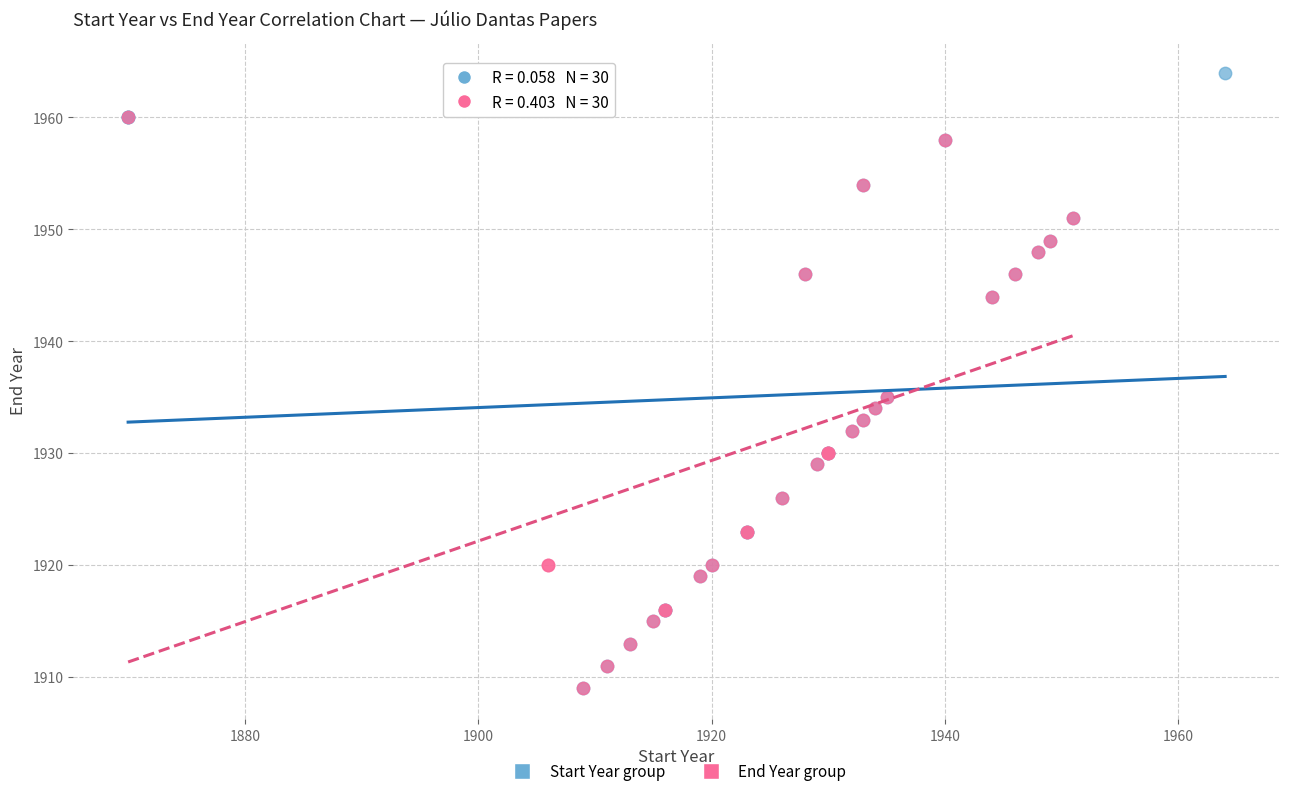

What are all the series names shown in the legend?

Start Year group, End Year group